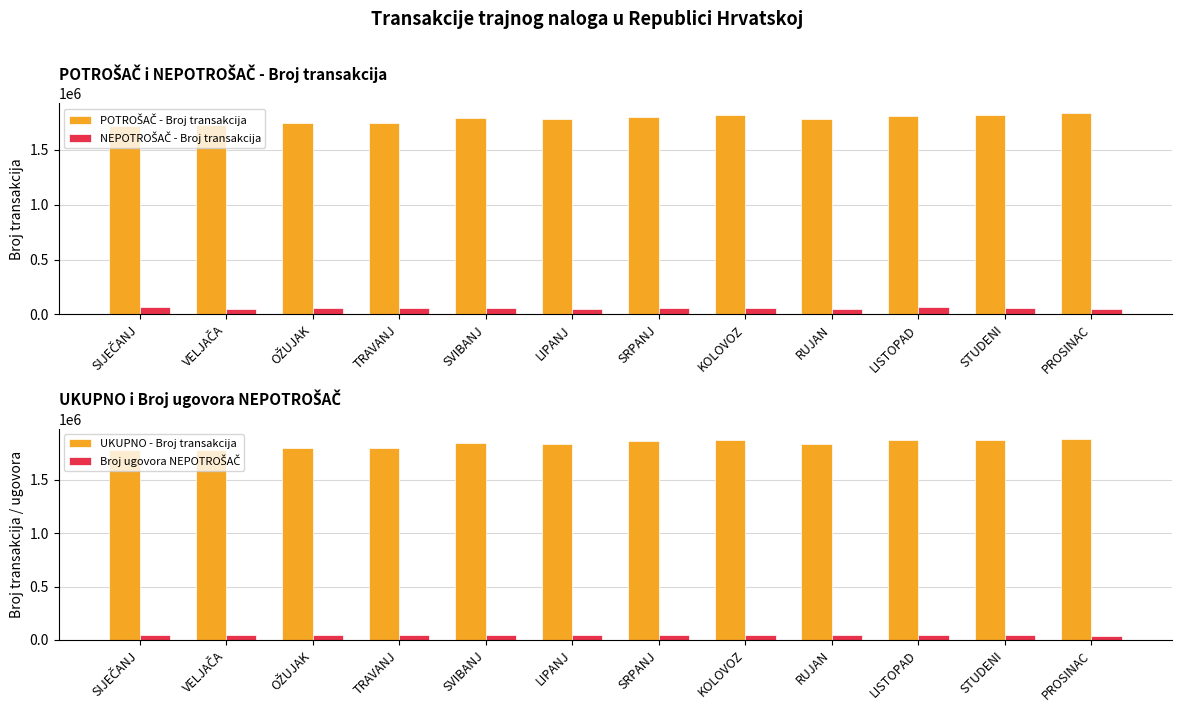

What is the spread (max minus min) of values at SRPANJ?

1813564